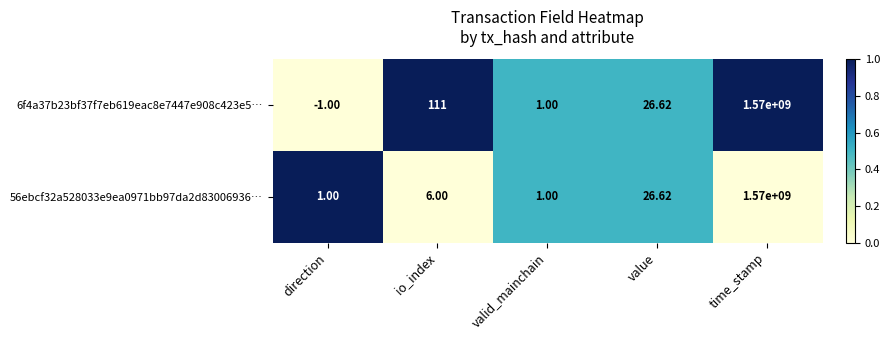

Which category has the highest value across all series?

time_stamp